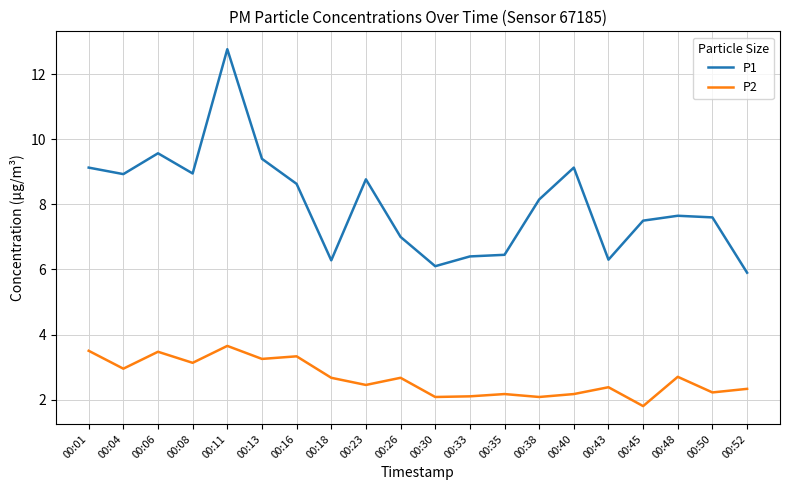

What is the minimum value shown in the chart?

1.8